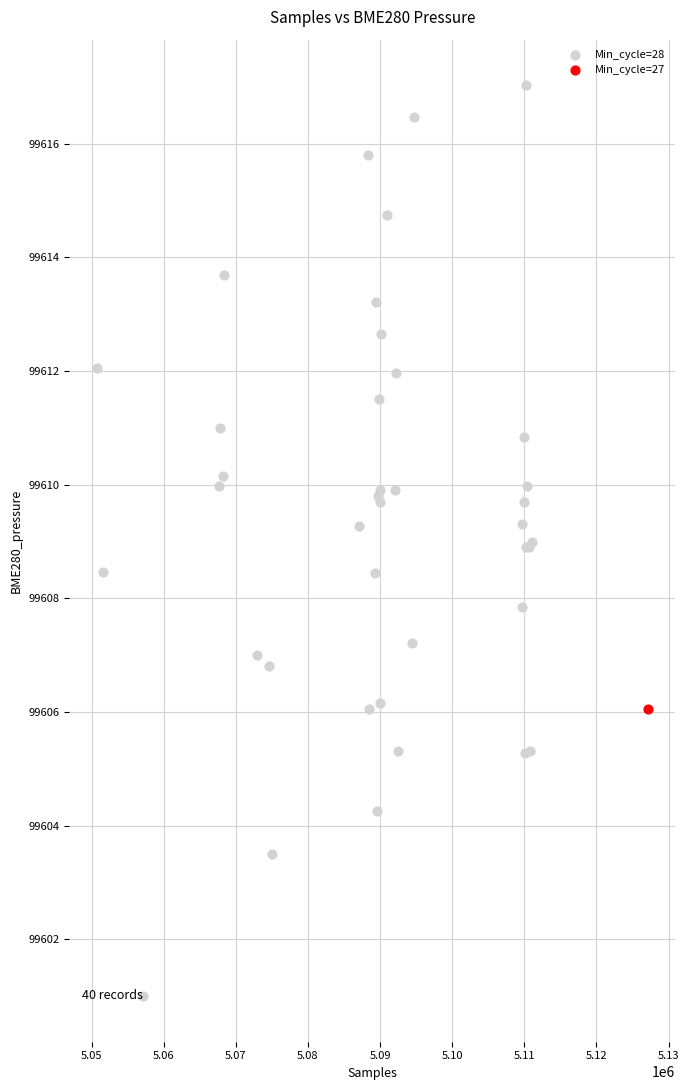

What are all the series names shown in the legend?

Min_cycle=28, Min_cycle=27